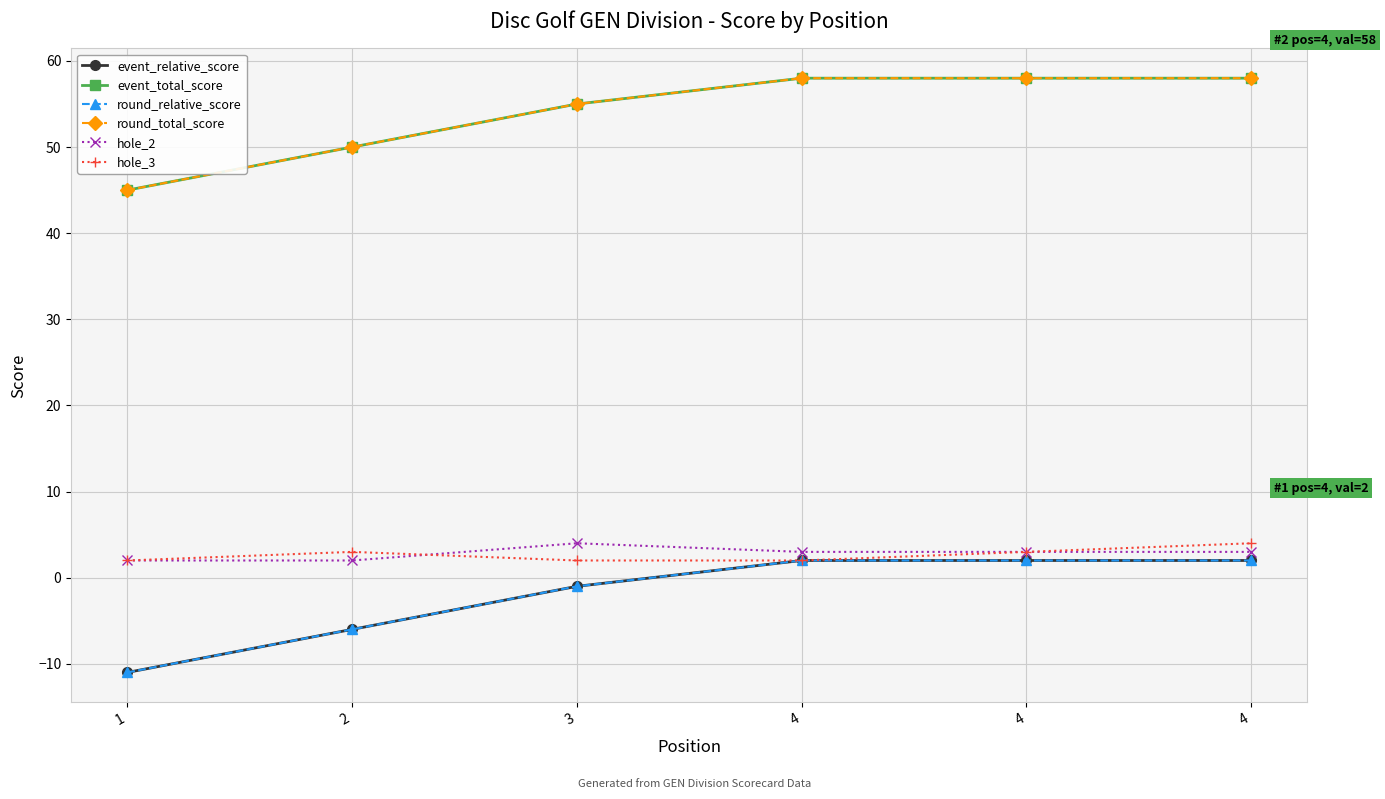

Rank the categories by event_relative_score value from lowest to highest.

1, 2, 3, 4, 4, 4